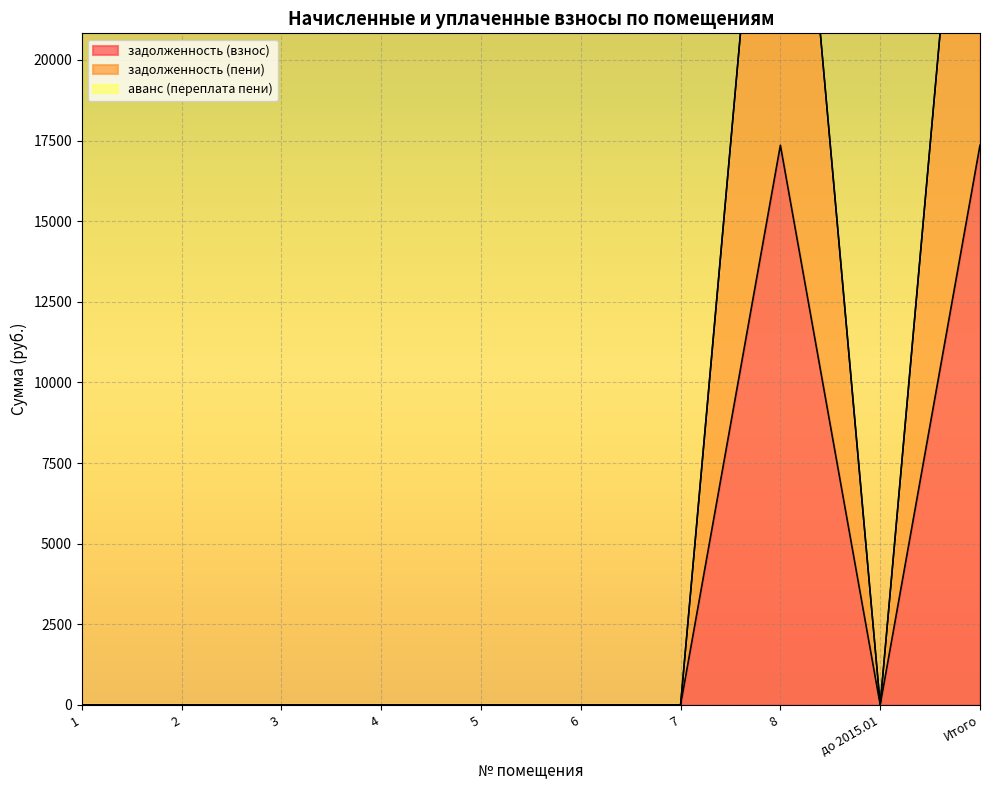

Which series changed the most between 3 and 7?

задолженность (взнос)